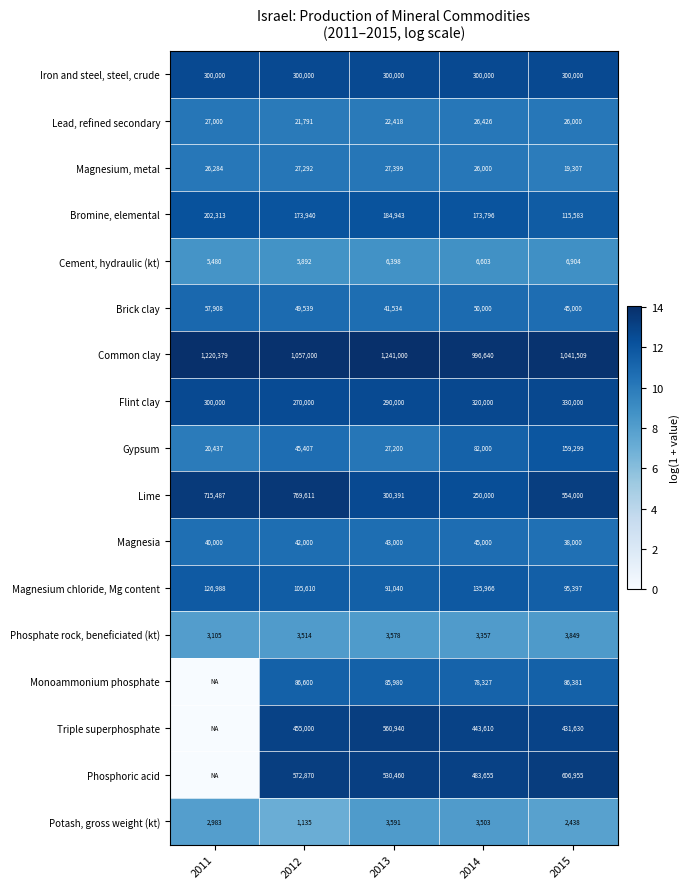

How many Lime values are between 12 and 13?

2